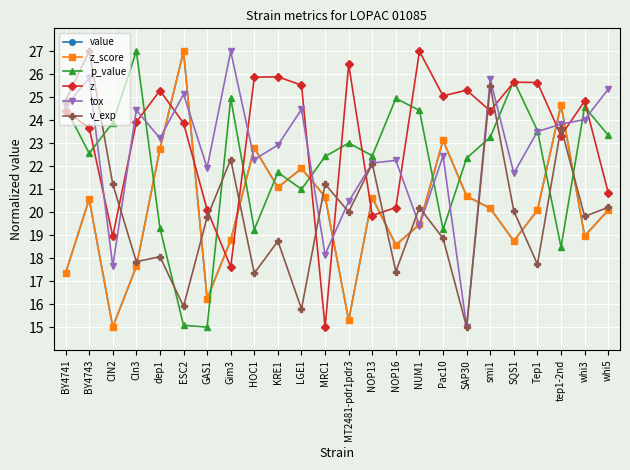

At which category does z reach its first local valley?

CIN2